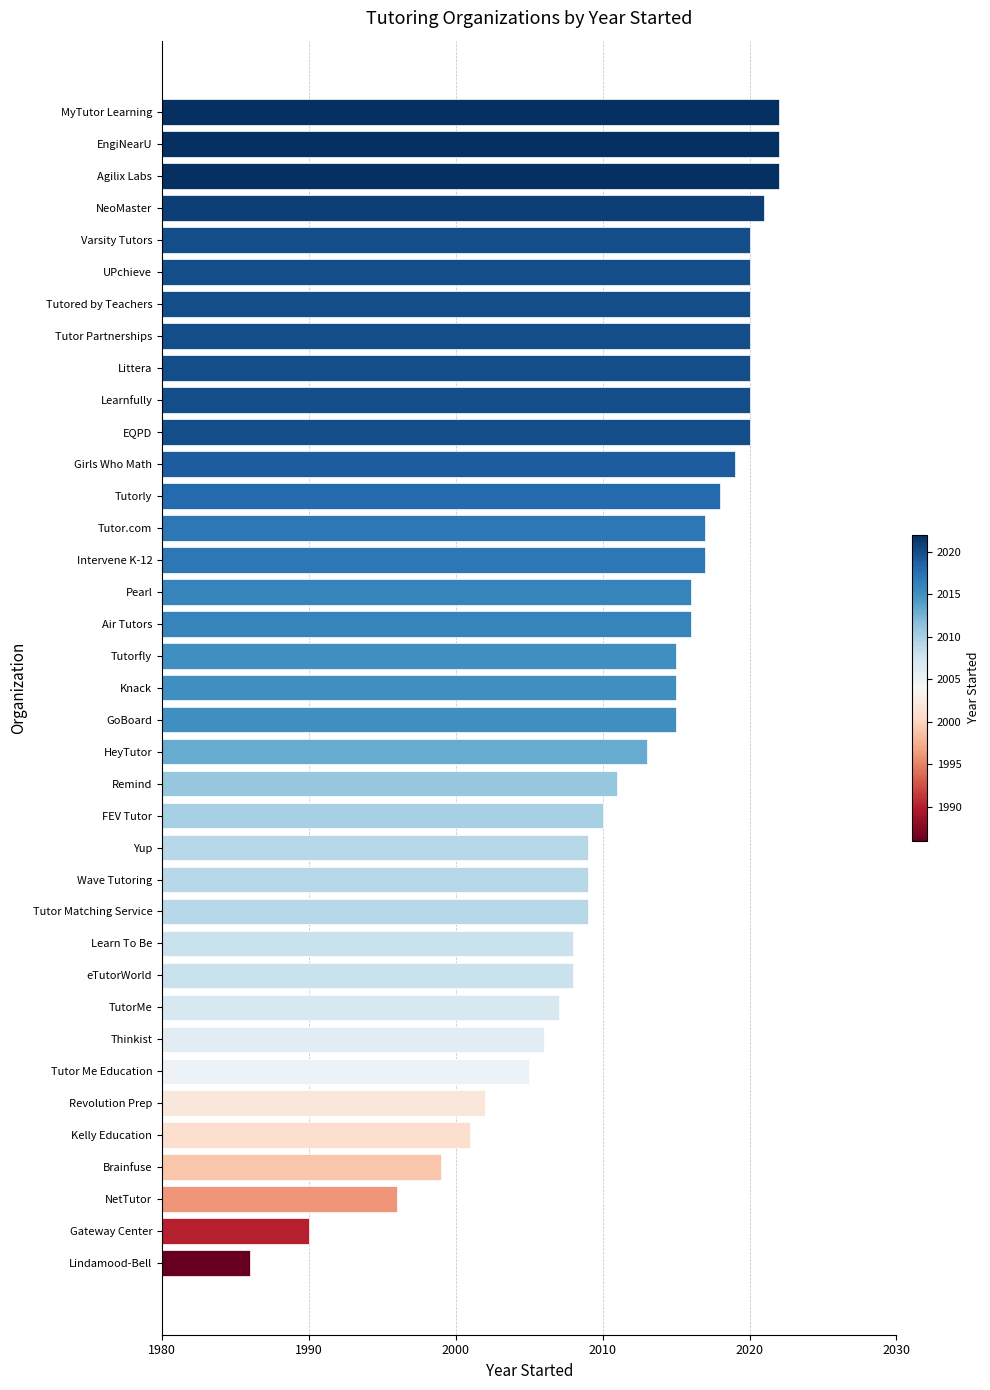

How many bars are there in total?

37